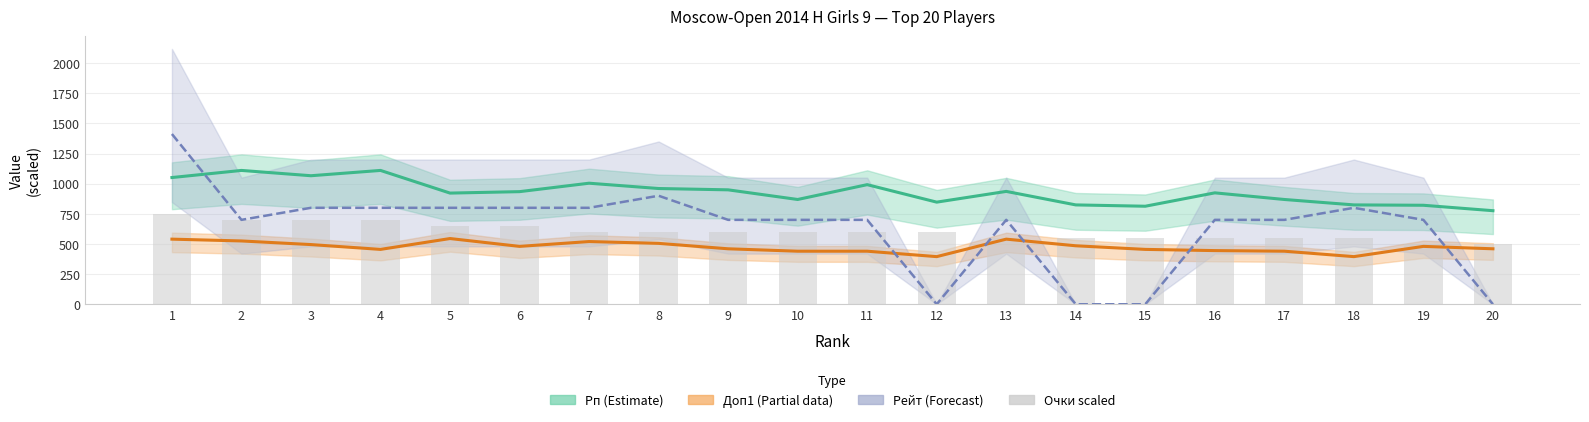

Read the Доп1 value at 5, to the nearest 10.

540